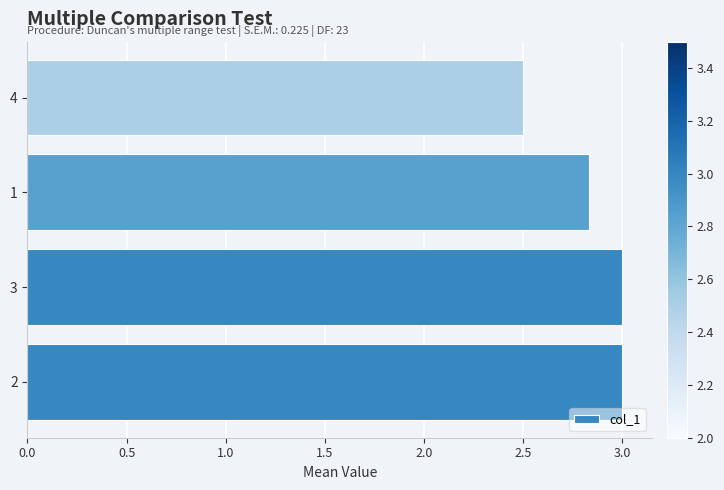

How many categories are shown in the chart?

4